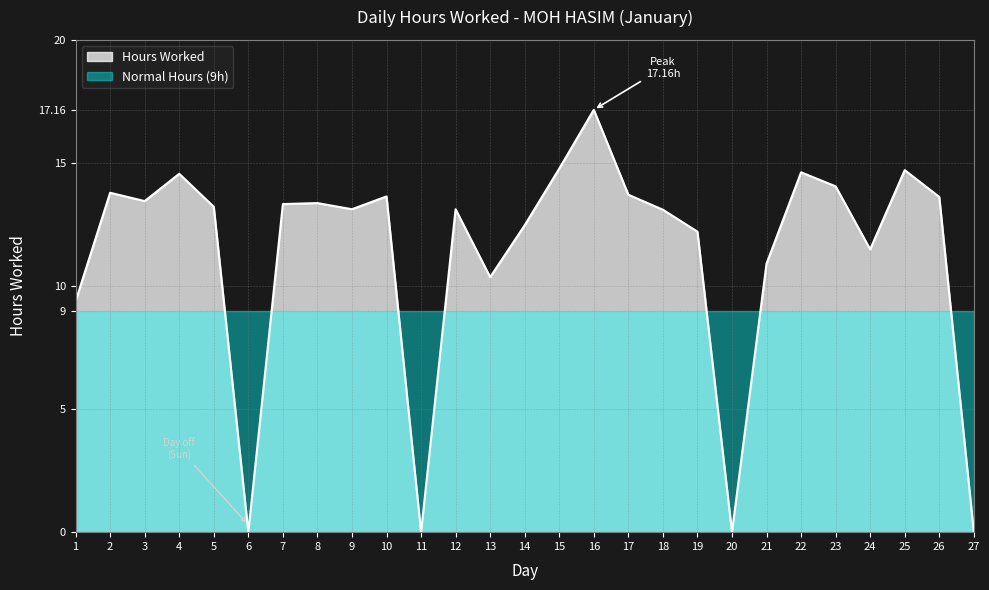

Which label corresponds to the smallest value in the chart?

6